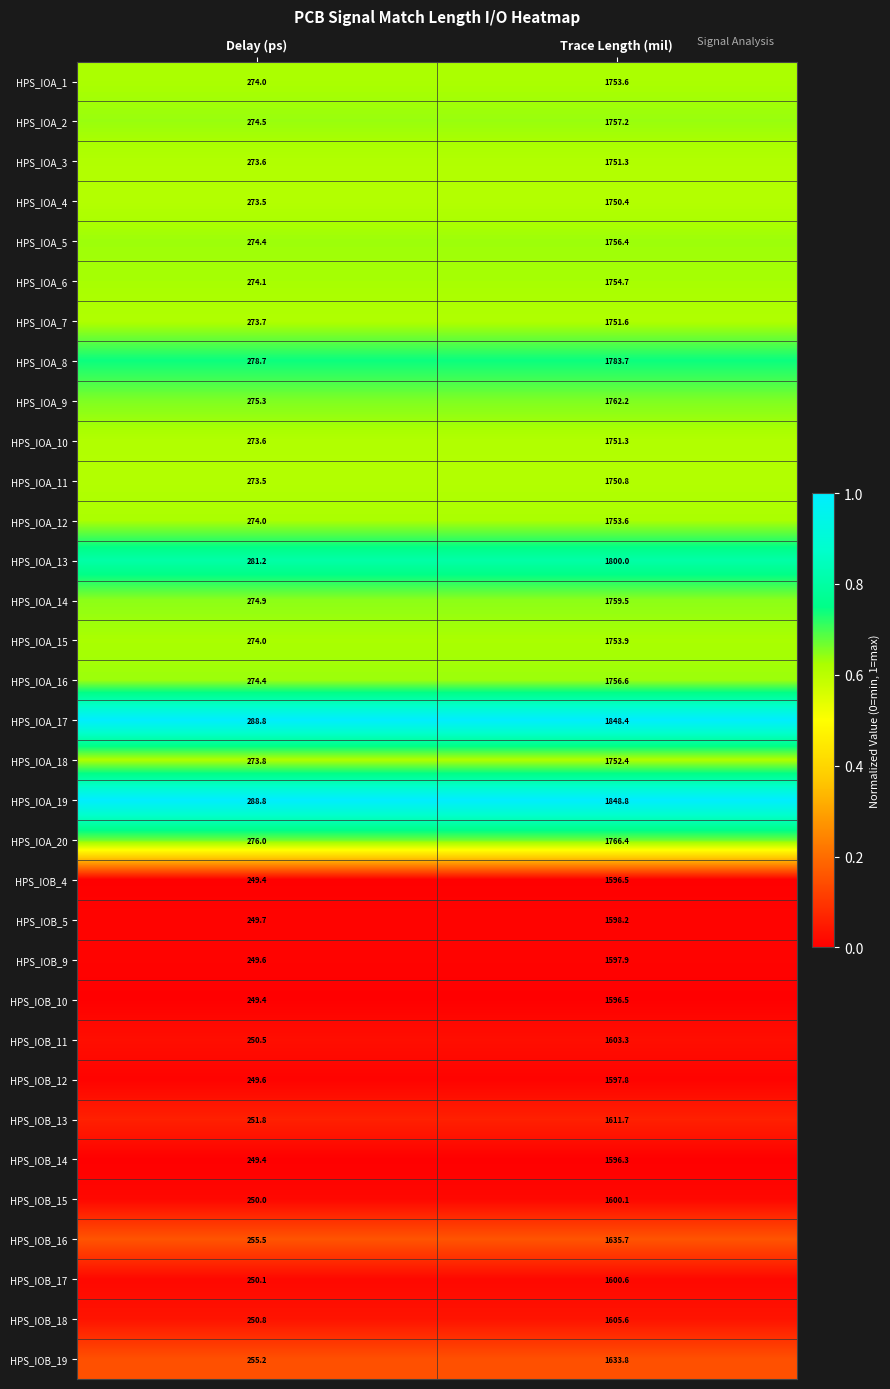

At which label does HPS_IOB_13 reach its minimum?

Delay (ps)